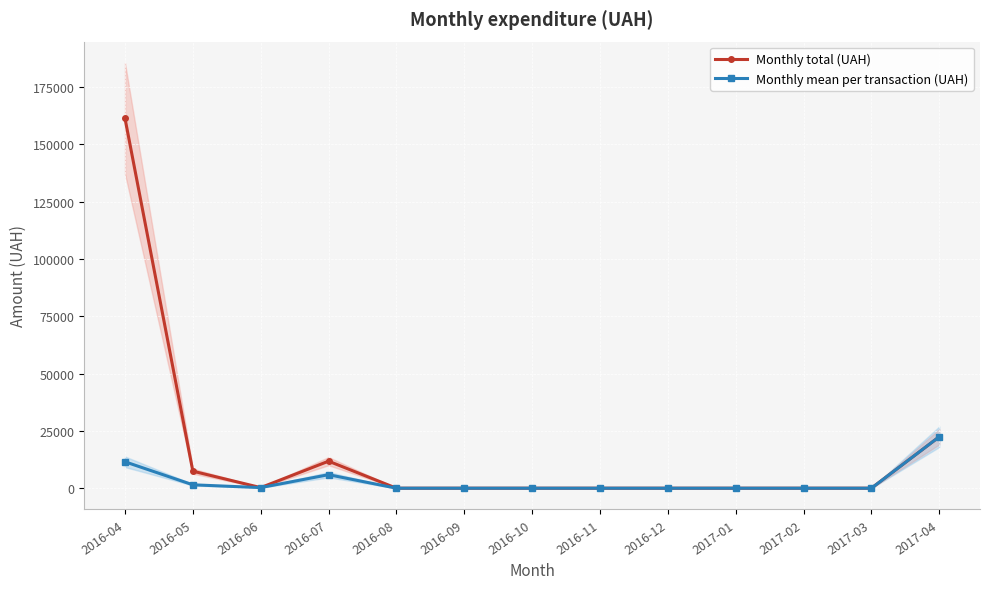

Which series has the largest range (max minus min)?

Monthly total (UAH)